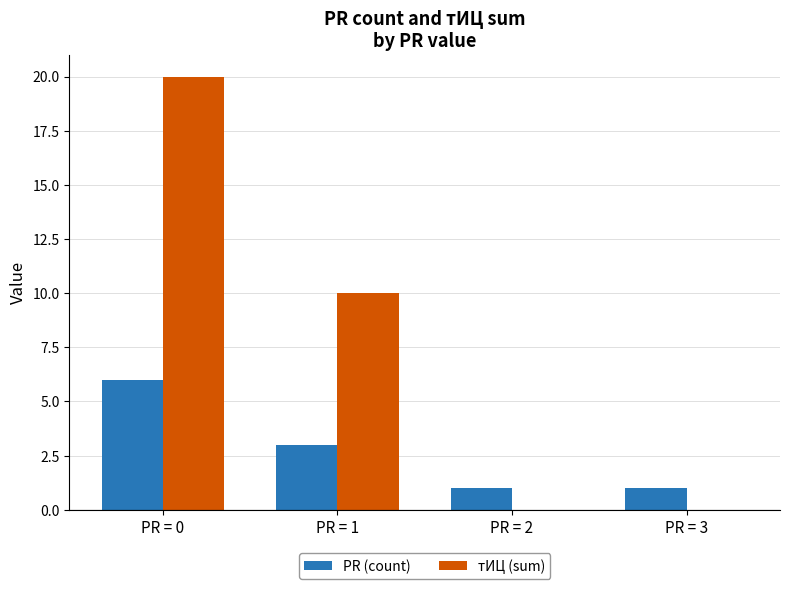

What is the maximum value shown in the chart?

20